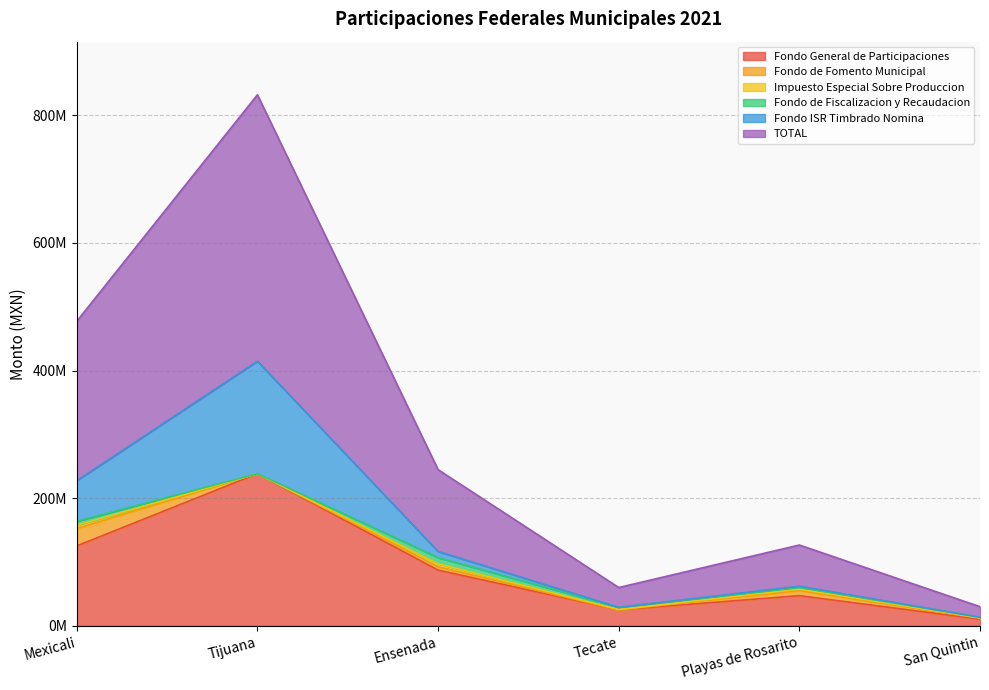

Reading left to right, what are all the values shown in this chart?

Fondo General de Participaciones: Mexicali=125319156.0	Tijuana=238508589.0	Ensenada=87423846.0	Tecate=25130853.0	Playas de Rosarito=47394718.0	San Quintin=10533970.0
Fondo de Fomento Municipal: Mexicali=27315731.0	Tijuana=0.0	Ensenada=5200758.0	Tecate=0.0	Playas de Rosarito=7875001.0	San Quintin=1436440.4
Impuesto Especial Sobre Produccion: Mexicali=4944401.0	Tijuana=0.0	Ensenada=4625421.0	Tecate=551758.0	Playas de Rosarito=2211138.0	San Quintin=755750.0
Fondo de Fiscalizacion y Recaudacion: Mexicali=6334636.0	Tijuana=0.0	Ensenada=9696669.0	Tecate=3351965.0	Playas de Rosarito=2691450.0	San Quintin=868520.0
Fondo ISR Timbrado Nomina: Mexicali=63712939.0	Tijuana=176208387.0	Ensenada=9653119.0	Tecate=61908.0	Playas de Rosarito=2005828.0	San Quintin=0.0
TOTAL: Mexicali=249660740.0	Tijuana=417379262.0	Ensenada=128189371.0	Tecate=31022627.0	Playas de Rosarito=64529182.0	San Quintin=16499472.3